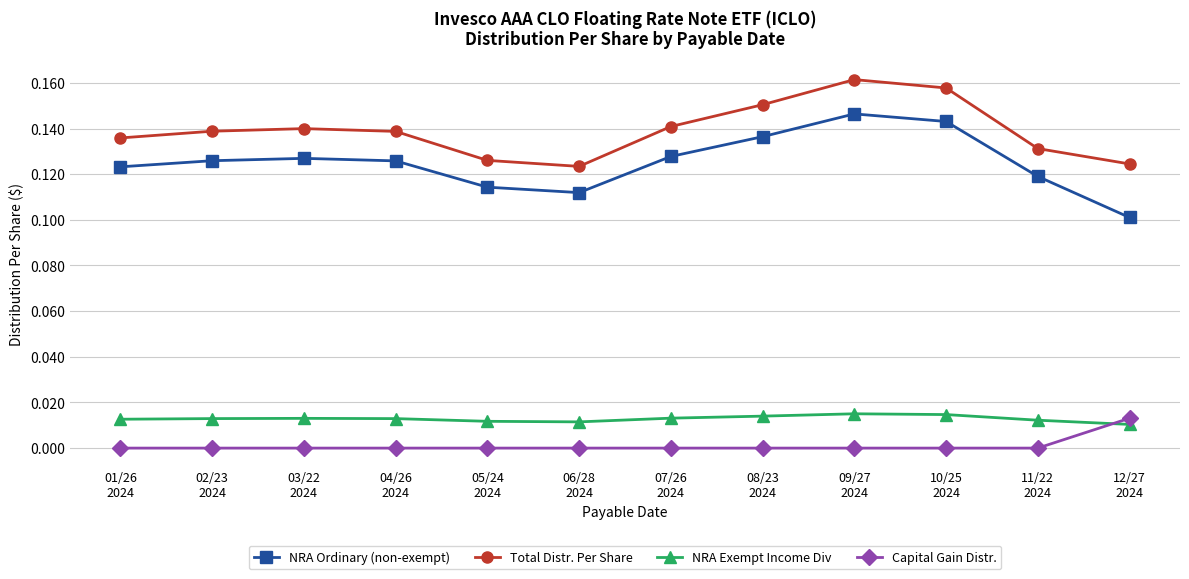

List the series in order of their peak value, lowest first.

Capital Gain Distr., NRA Exempt Income Div, NRA Ordinary (non-exempt), Total Distr. Per Share